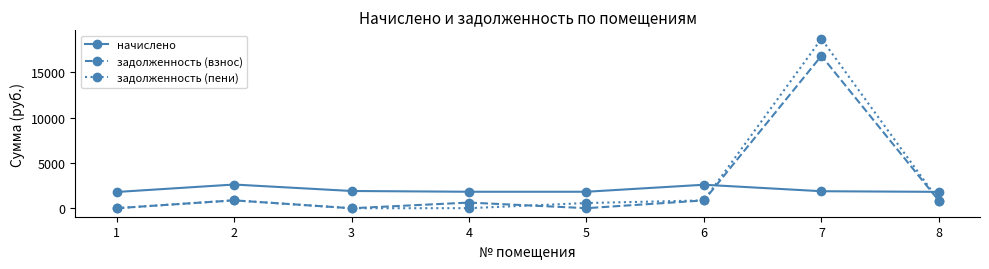

Read the задолженность (пени) value at 7.

18674.3